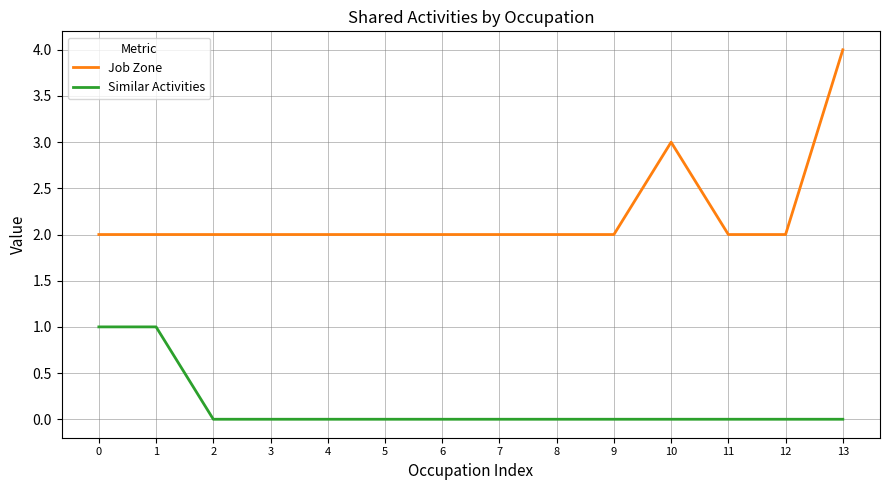

How many lines are shown in the chart?

2